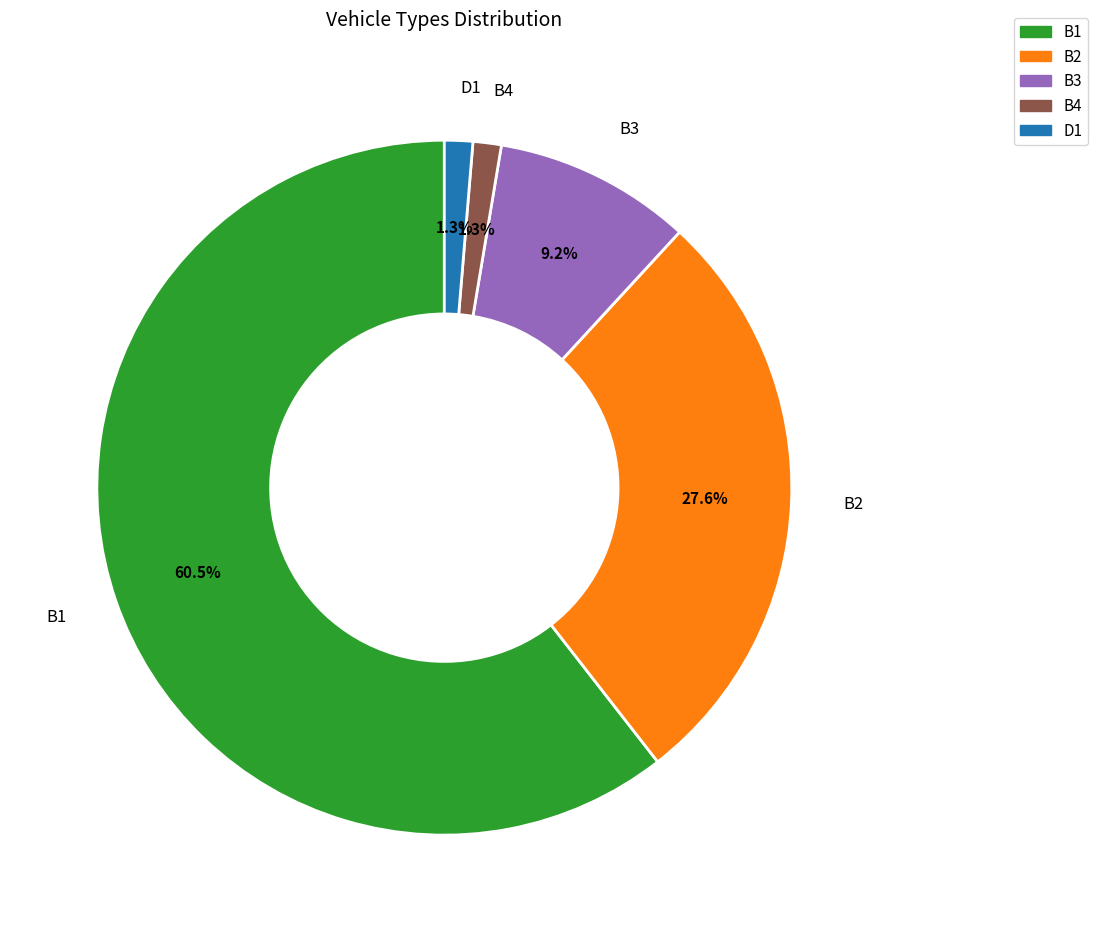

Count the number of slices in the pie.

5